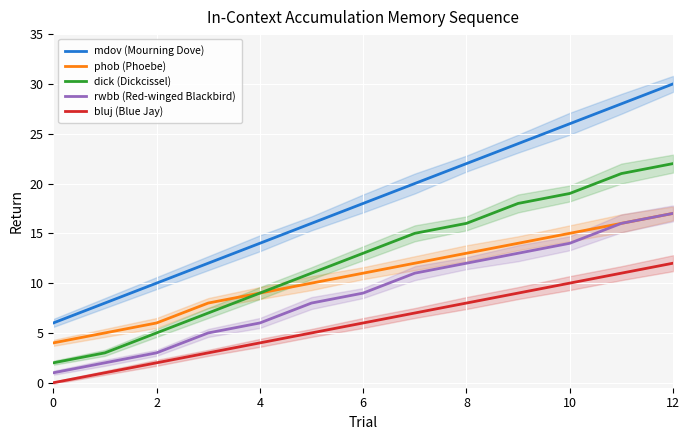

True or false: phob (Phoebe) has more than 1 interior local peaks.

False